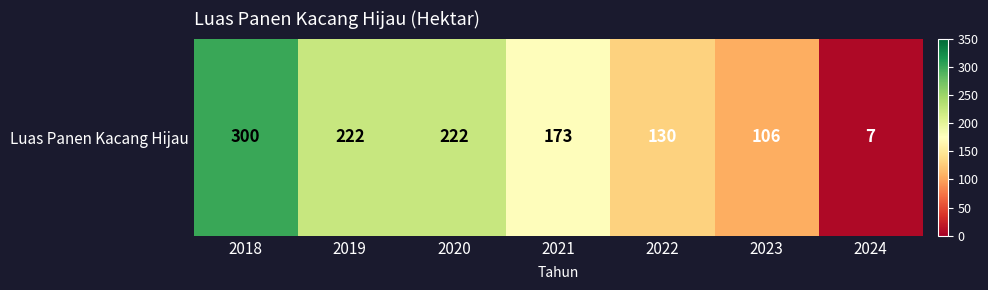

Count the number of data series in this chart.

1